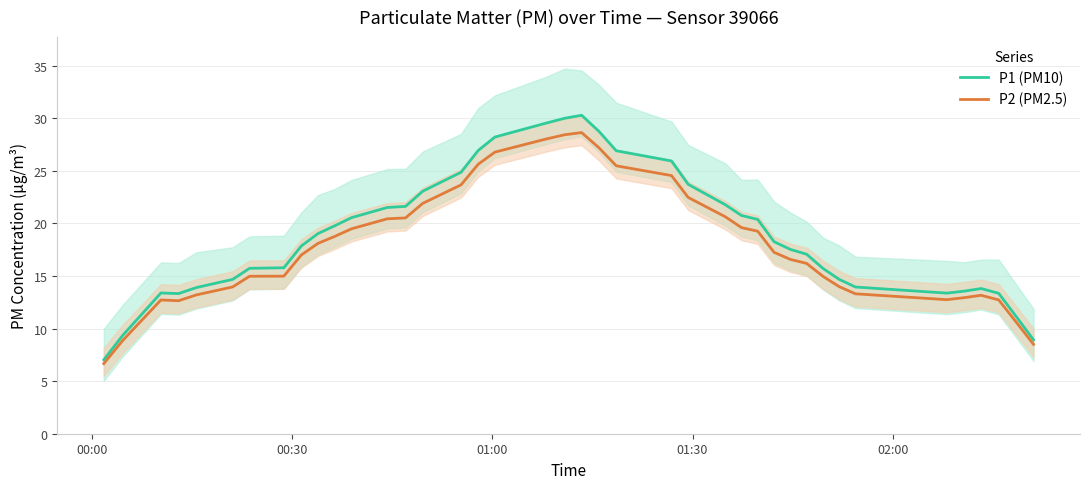

True or false: P1 (PM10) and P2 (PM2.5) intersect in this chart.

False